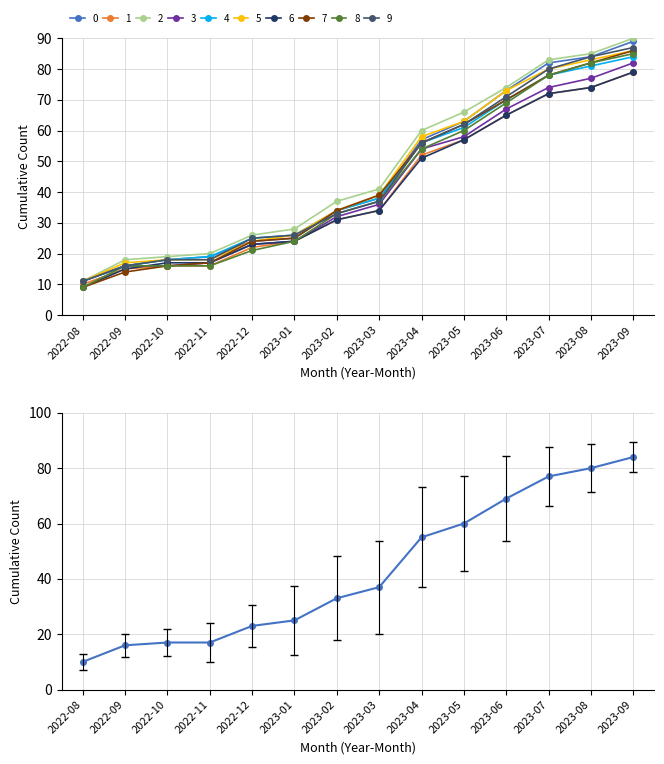

True or false: the data shows 17 at 2022-10.

True